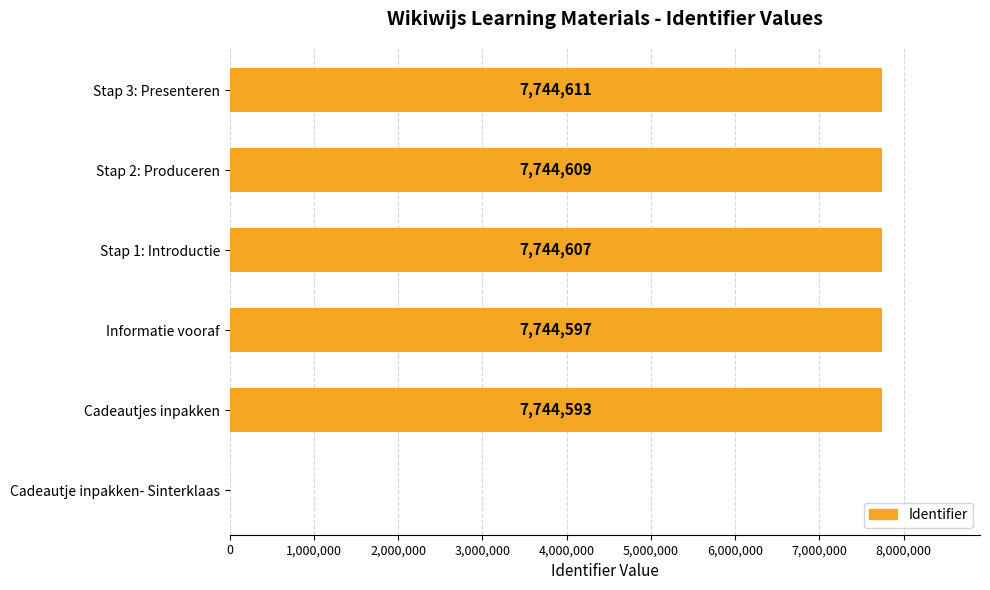

Reading bottom to top, list all the values displayed in this chart.

Cadeautje inpakken- Sinterklaas=0	Cadeautjes inpakken=7744593	Informatie vooraf=7744597	Stap 1: Introductie=7744607	Stap 2: Produceren=7744609	Stap 3: Presenteren=7744611